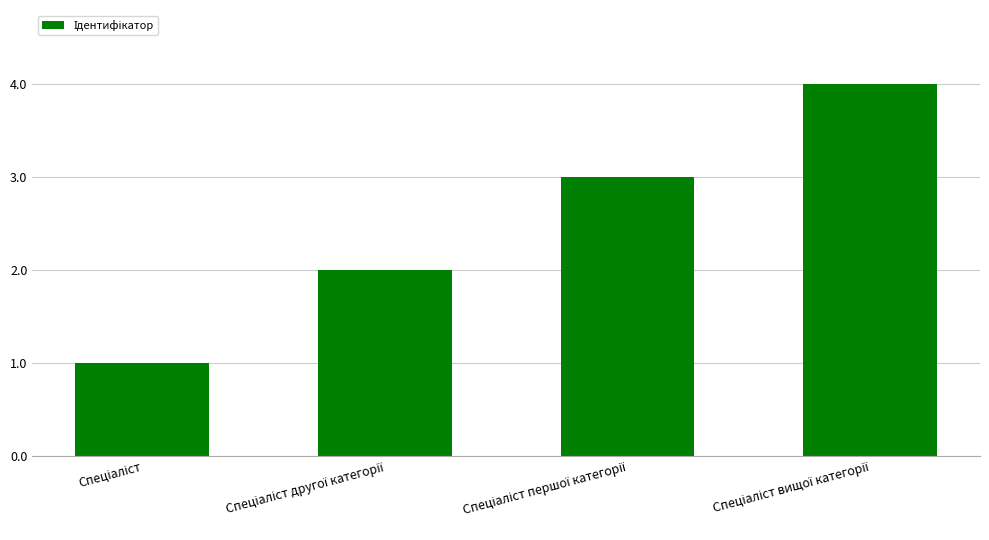

What is the value of the 3rd bar from the left?

3